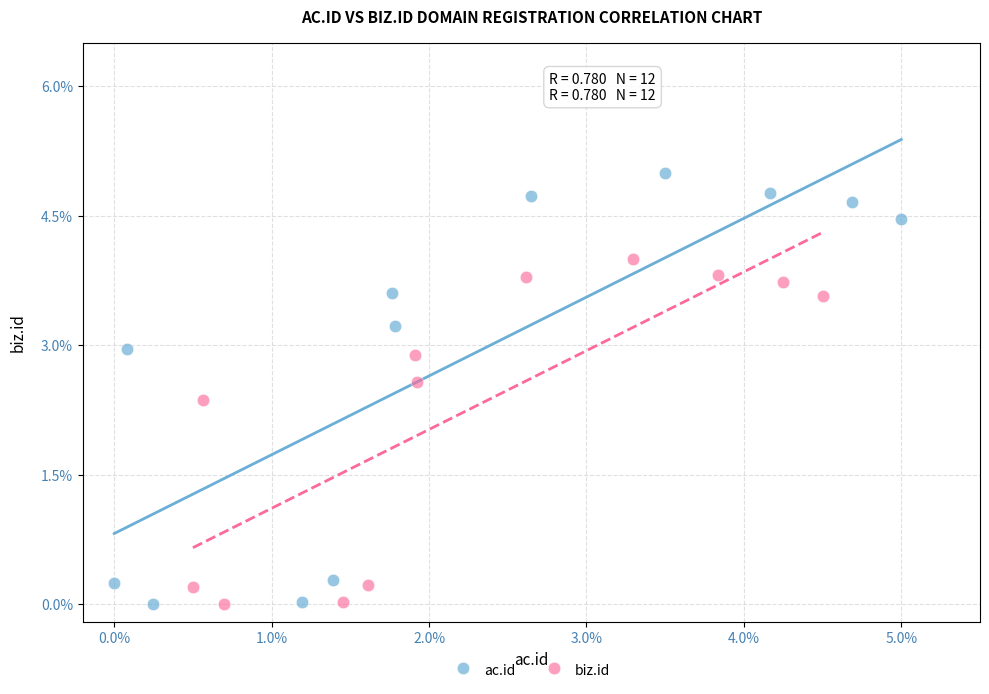

Which series contains the highest Y value?

ac.id